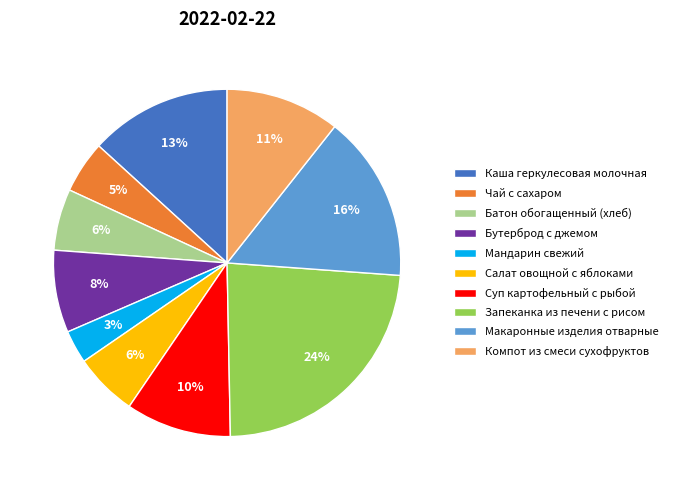

How many slices are in this pie chart?

10